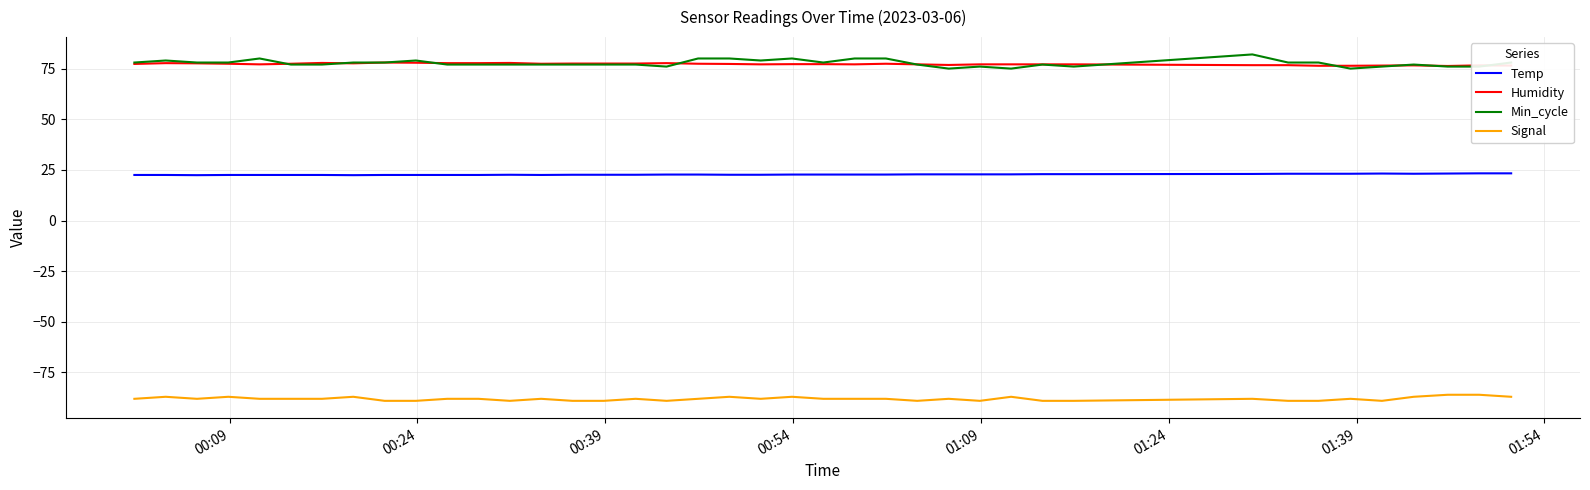

What is the highest value of the Temp series?

23.3